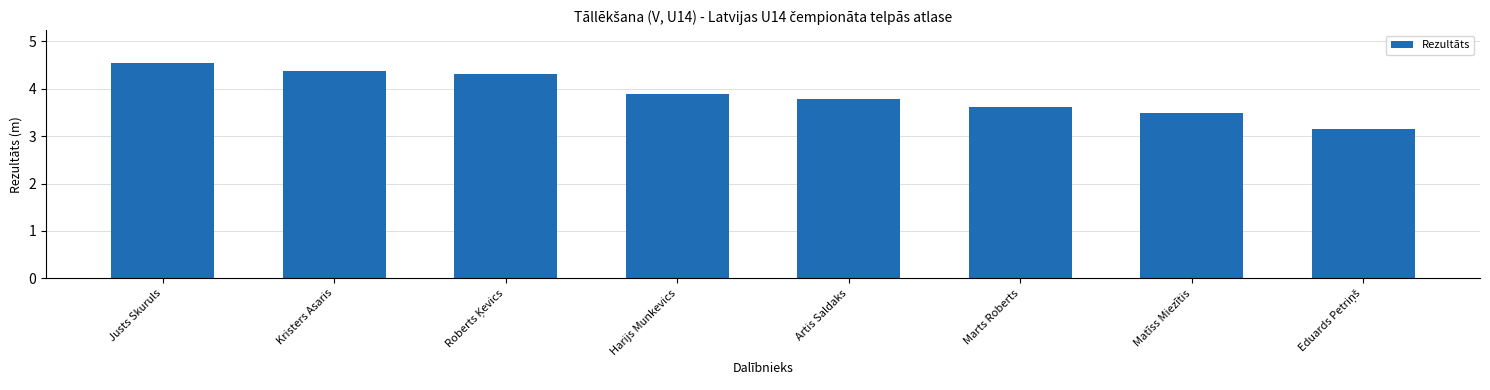

The chart shows a value of 4.4 at Kristers Asaris. True or false?

True